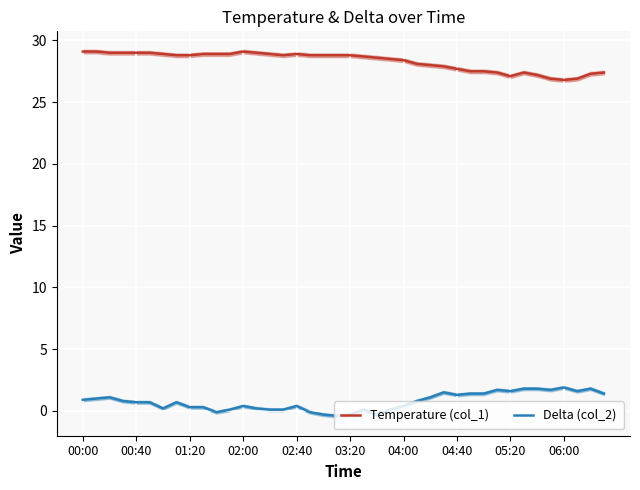

The value of Temperature (col_1) at 06:00 is 26.8. True or false?

True